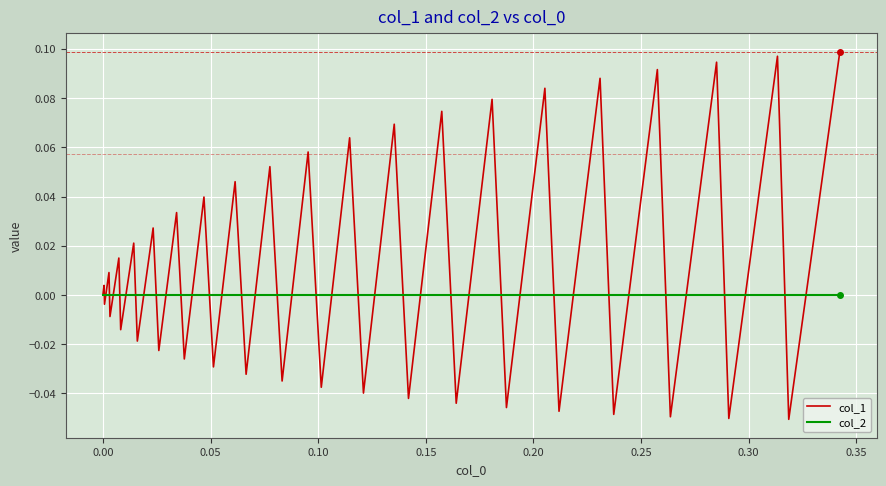

Which series has the widest spread of values?

col_1